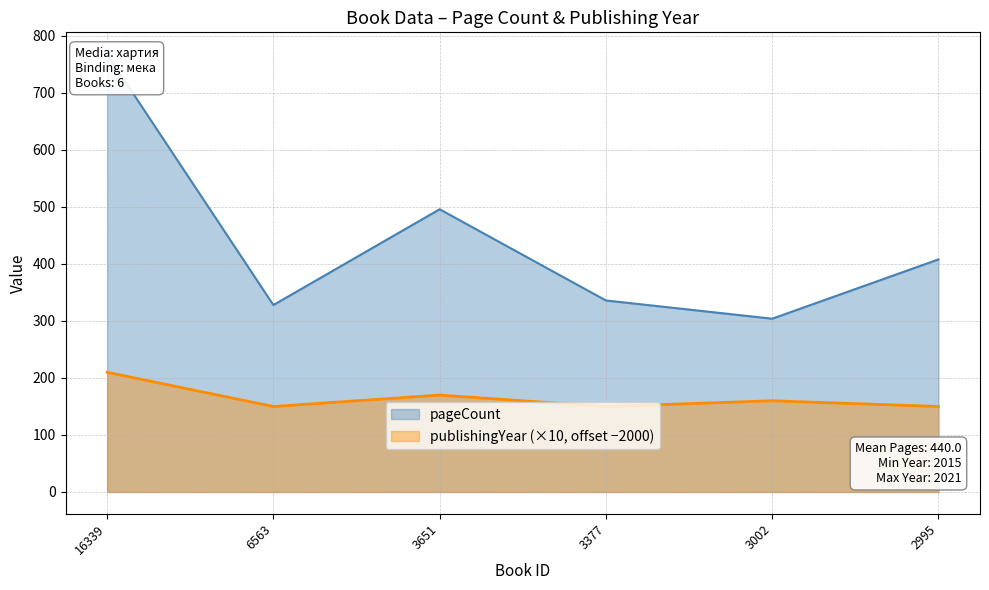

Reading left to right, transcribe all the data shown in this chart.

pageCount: 768	328	496	336	304	408
publishingYear: 210	150	170	150	160	150